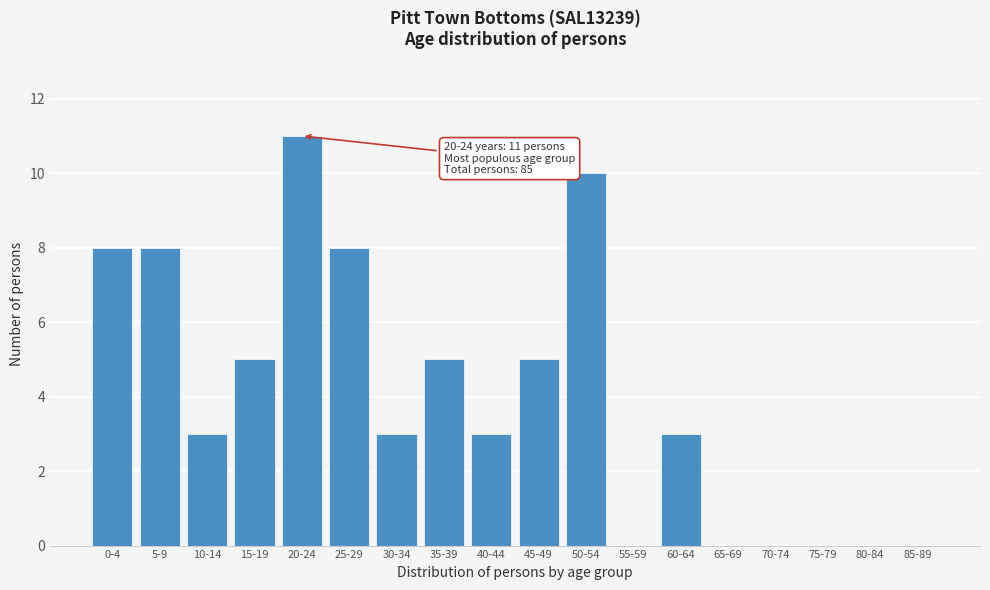

Reading left to right, extract all data points from this chart.

0-4=8	5-9=8	10-14=3	15-19=5	20-24=11	25-29=8	30-34=3	35-39=5	40-44=3	45-49=5	50-54=10	55-59=0	60-64=3	65-69=0	70-74=0	75-79=0	80-84=0	85-89=0